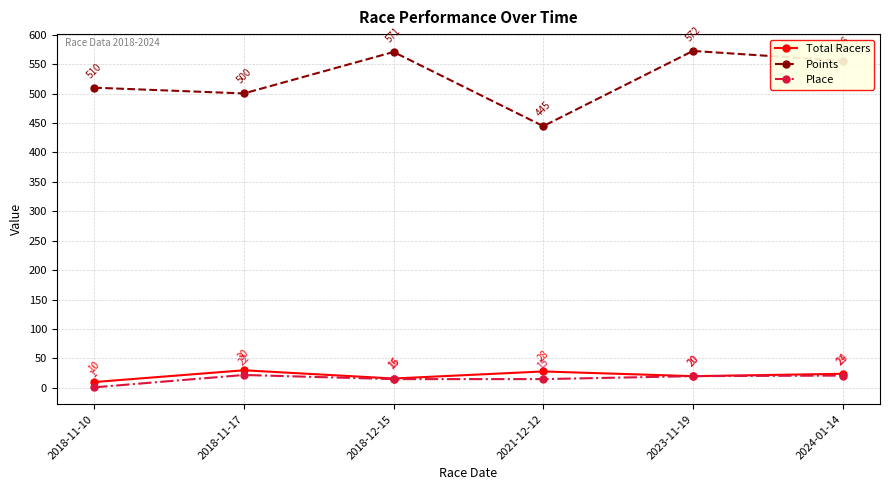

What are all the series names shown in the legend?

Total Racers, Points, Place